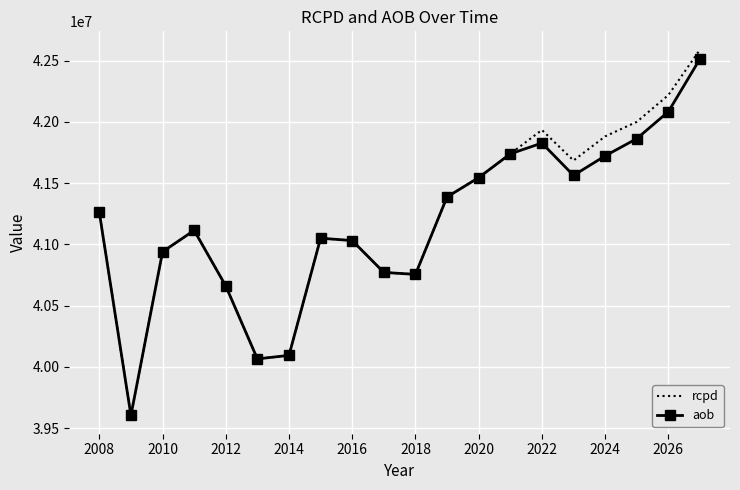

How many values in the rcpd series exceed 41261560?

10